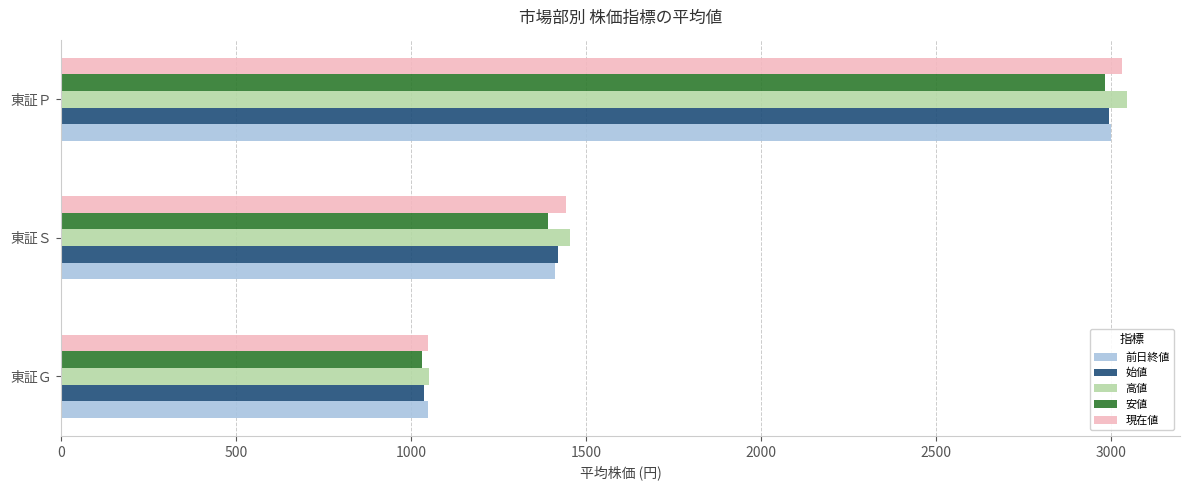

At which category is the sum across all series the highest?

東証Ｐ